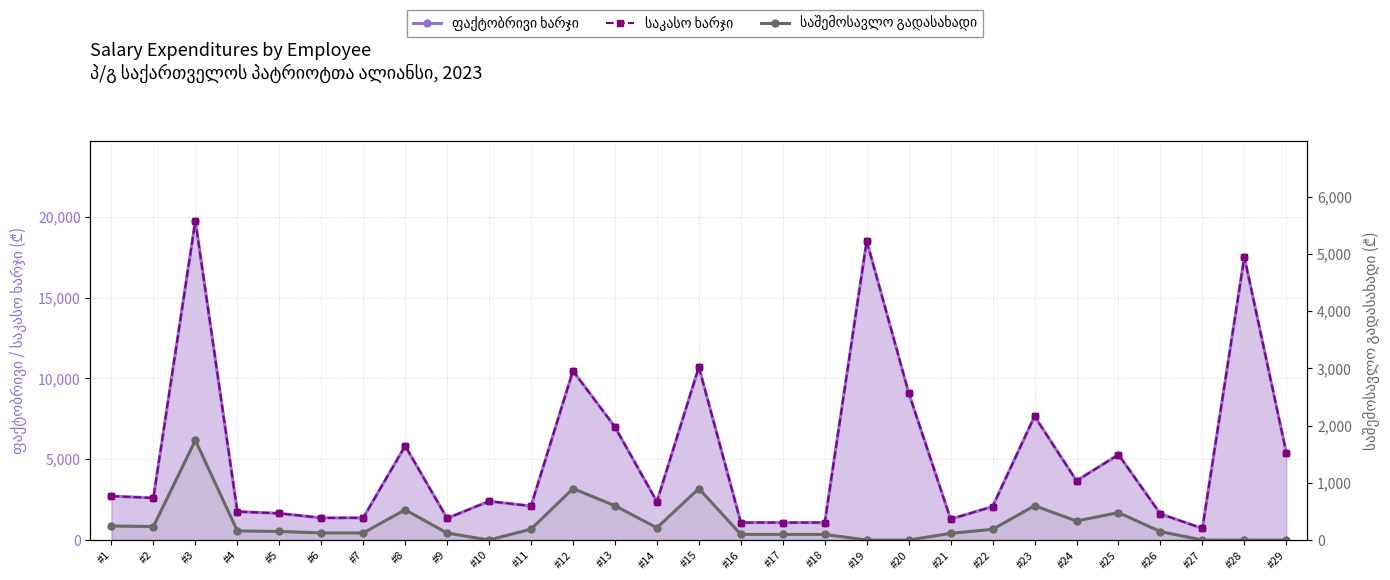

How many lines are shown in the chart?

3